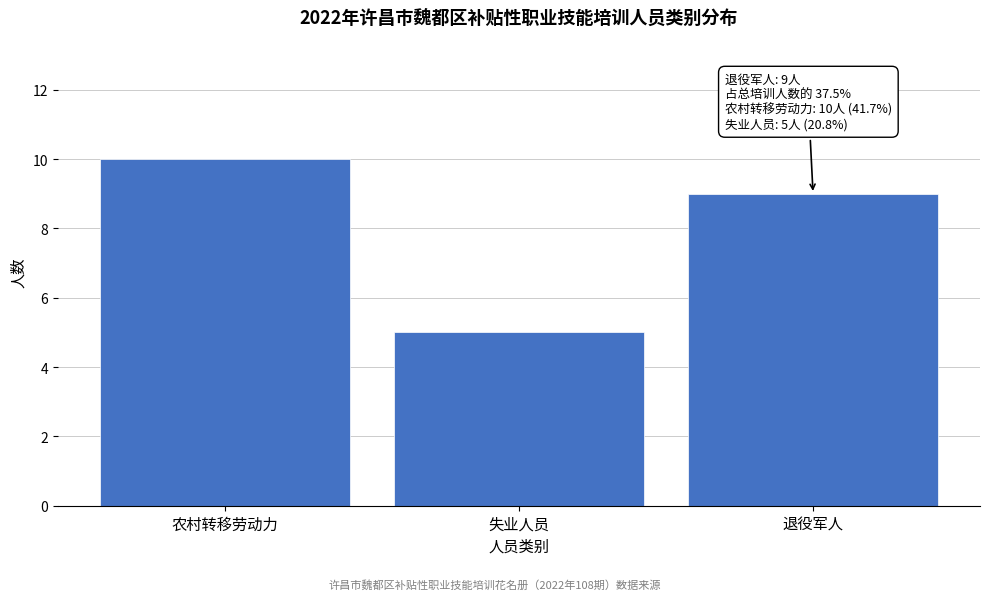

Reading left to right, extract all data points from this chart.

10	5	9